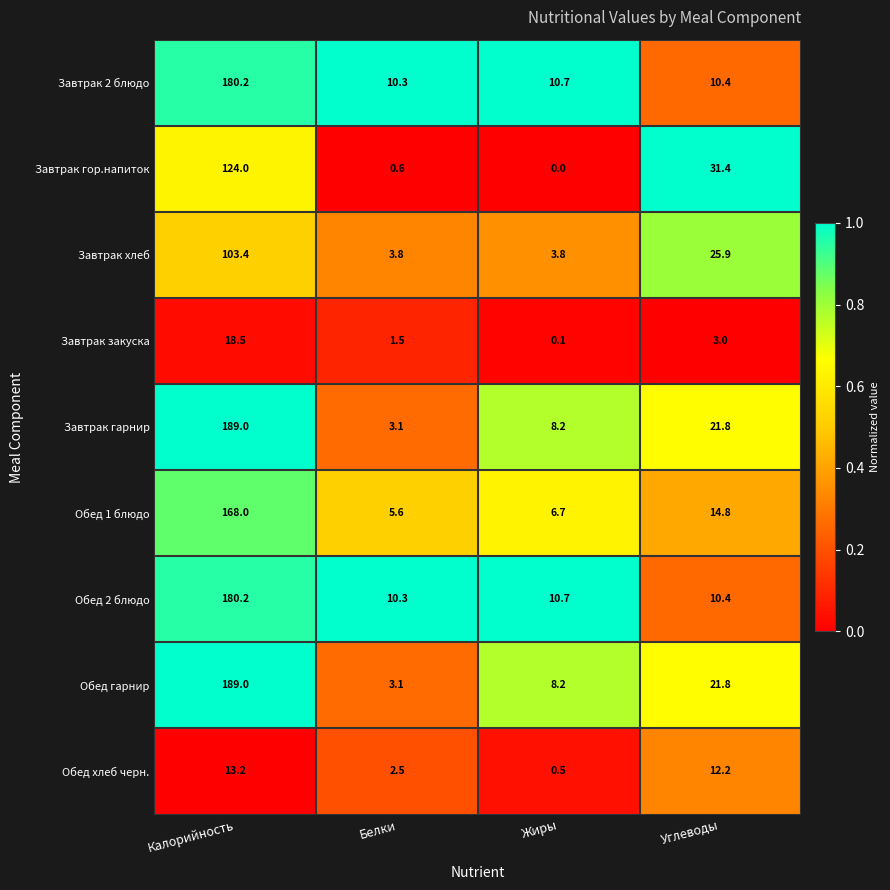

Is the value of Завтрак гарнир at Калорийность greater than the value of Завтрак 2 блюдо at Белки?

Yes